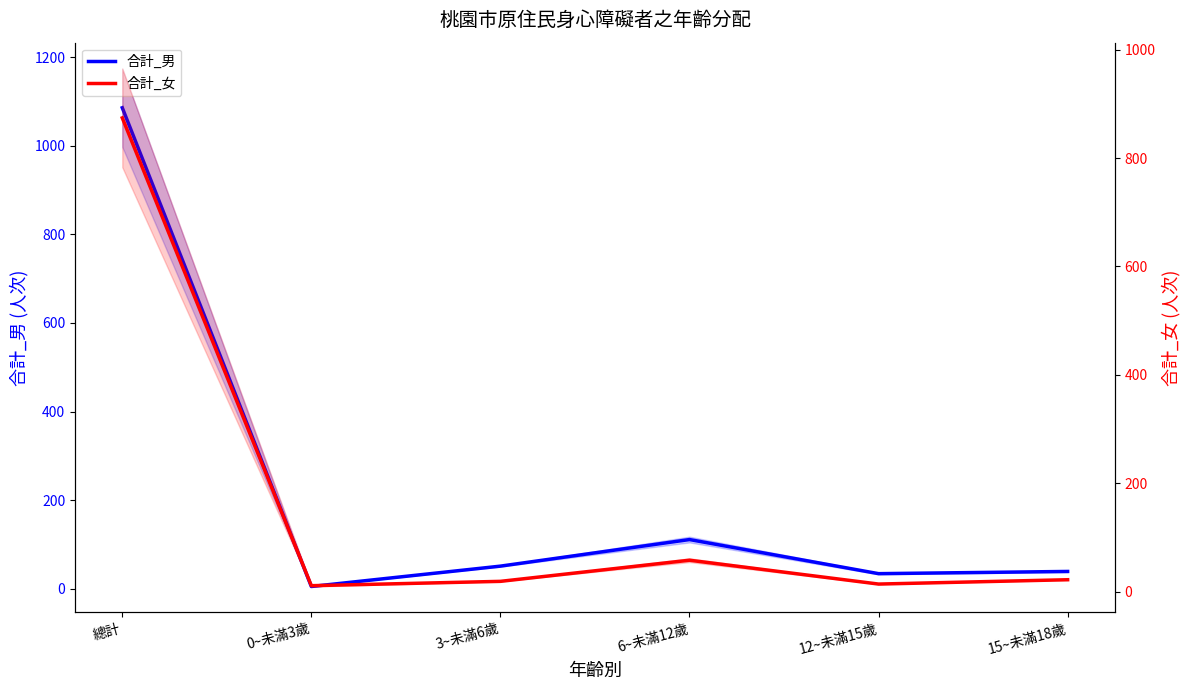

What is the difference between the 合計_女 values at 總計 and 0~未滿3歲?

863